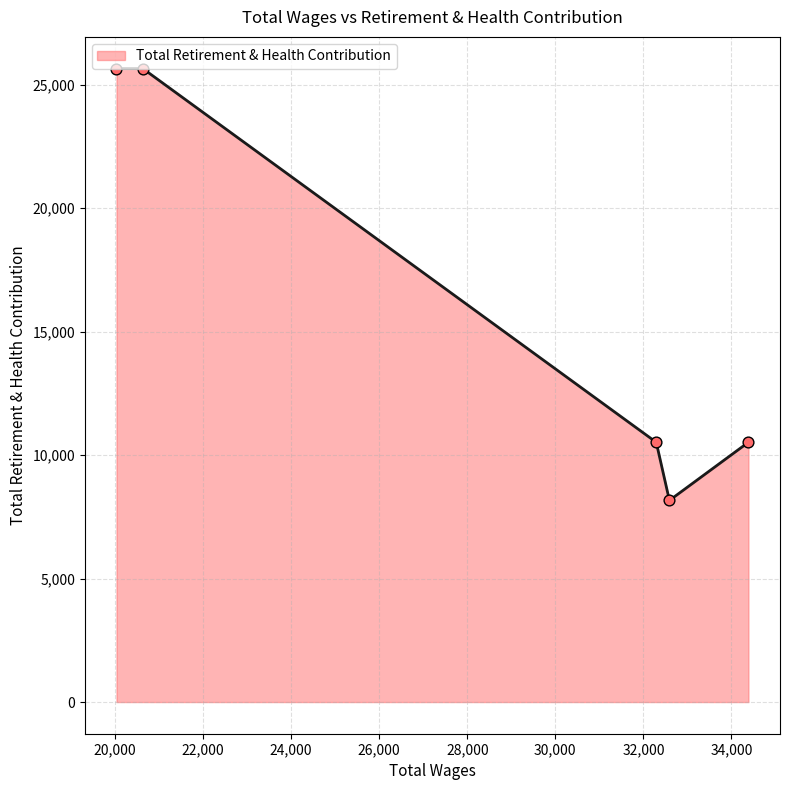

What is the greatest value displayed?

25655